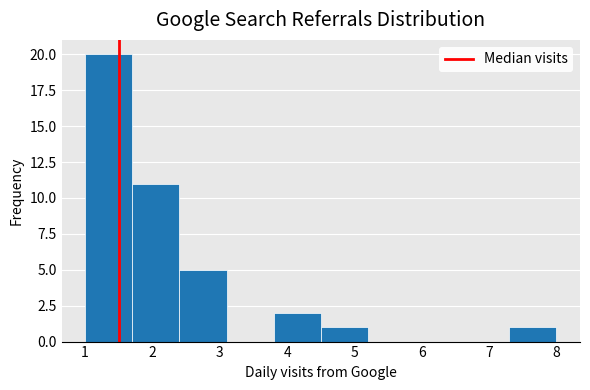

How tall is the bar that spans 1.7 to 2.4 on the x-axis? The values are not printed on the chart, so give them approximately, as read against the axis.

11